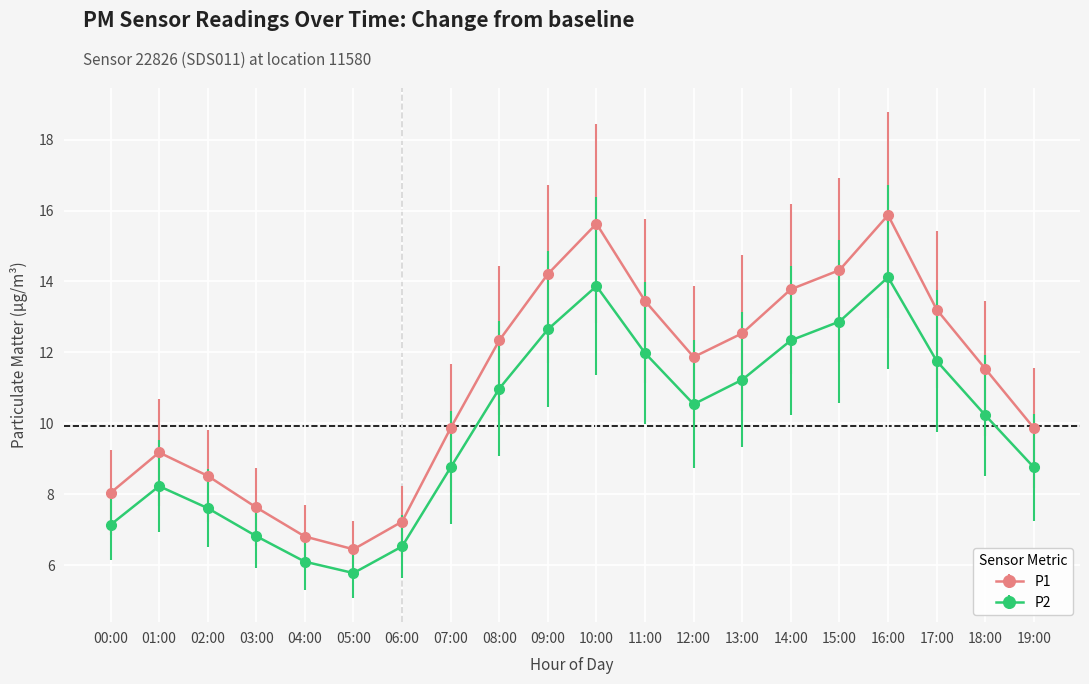

How many lines are shown in the chart?

2